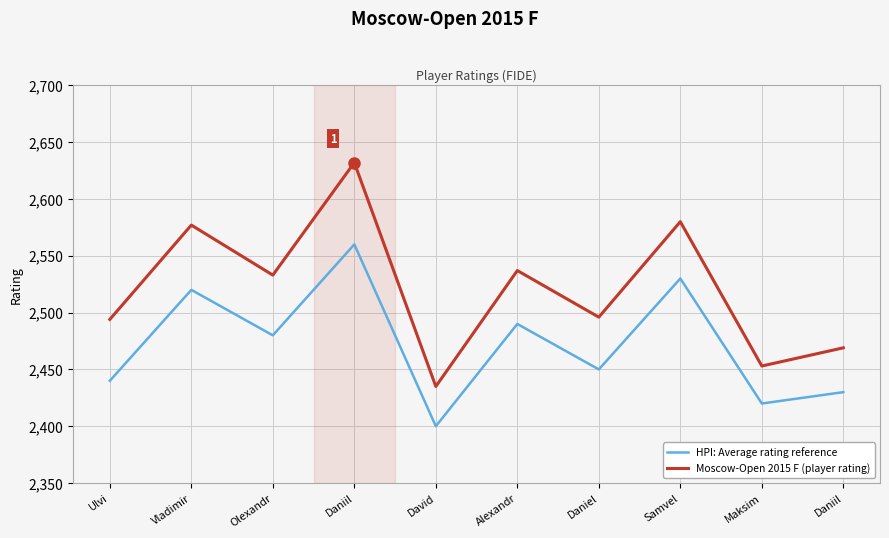

Between Ulvi and Vladimir, which series saw the biggest shift?

Moscow-Open 2015 F (player rating)